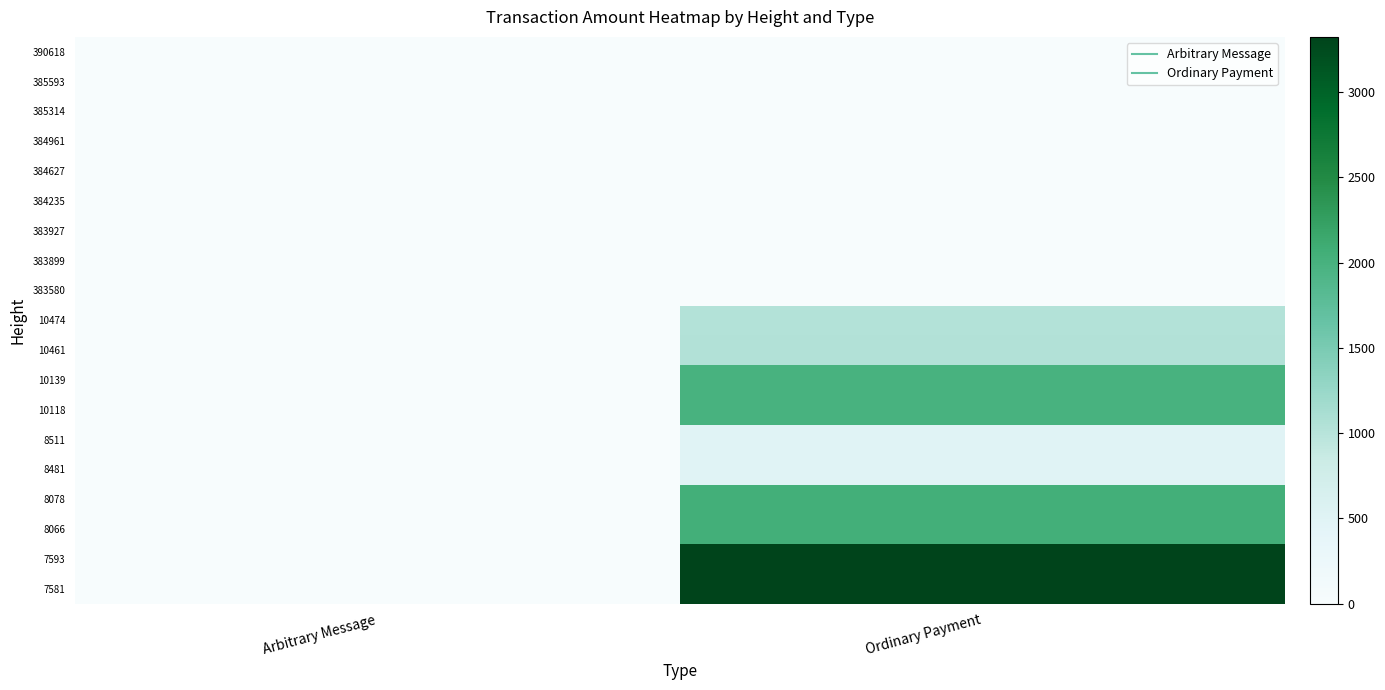

At Ordinary Payment, list the series in order from smallest to largest.

385593, 385314, 384961, 384627, 384235, 383580, 390618, 383927, 383899, 8511, 8481, 10474, 10461, 10139, 10118, 8078, 8066, 7593, 7581